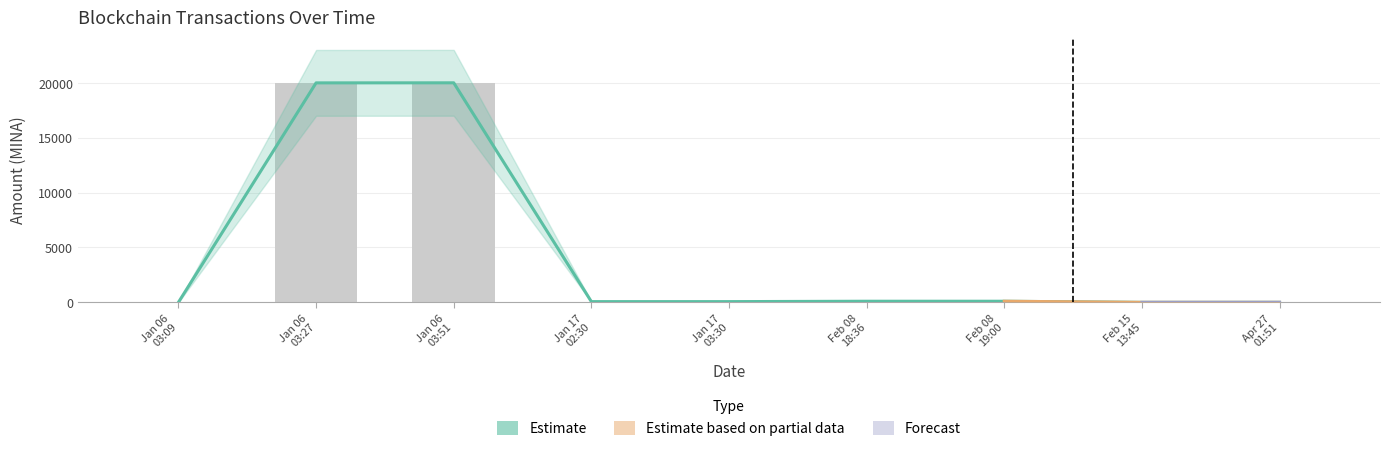

Does the chart contain stacked bars?

No